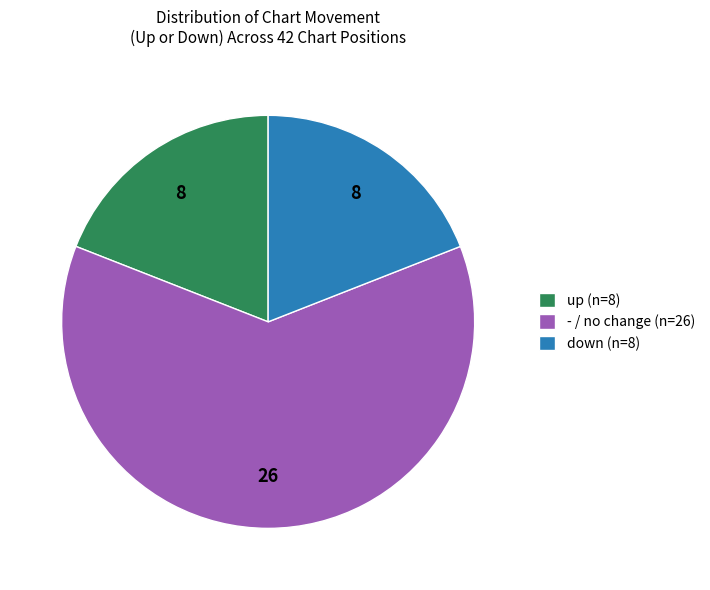

Does up account for over 50% of the chart?

No